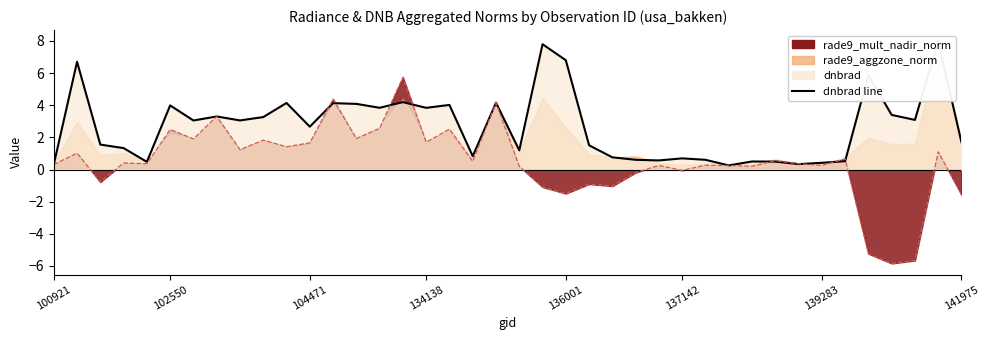

What is the difference between the second highest and minimum values in the dnbrad_line series?

7.5